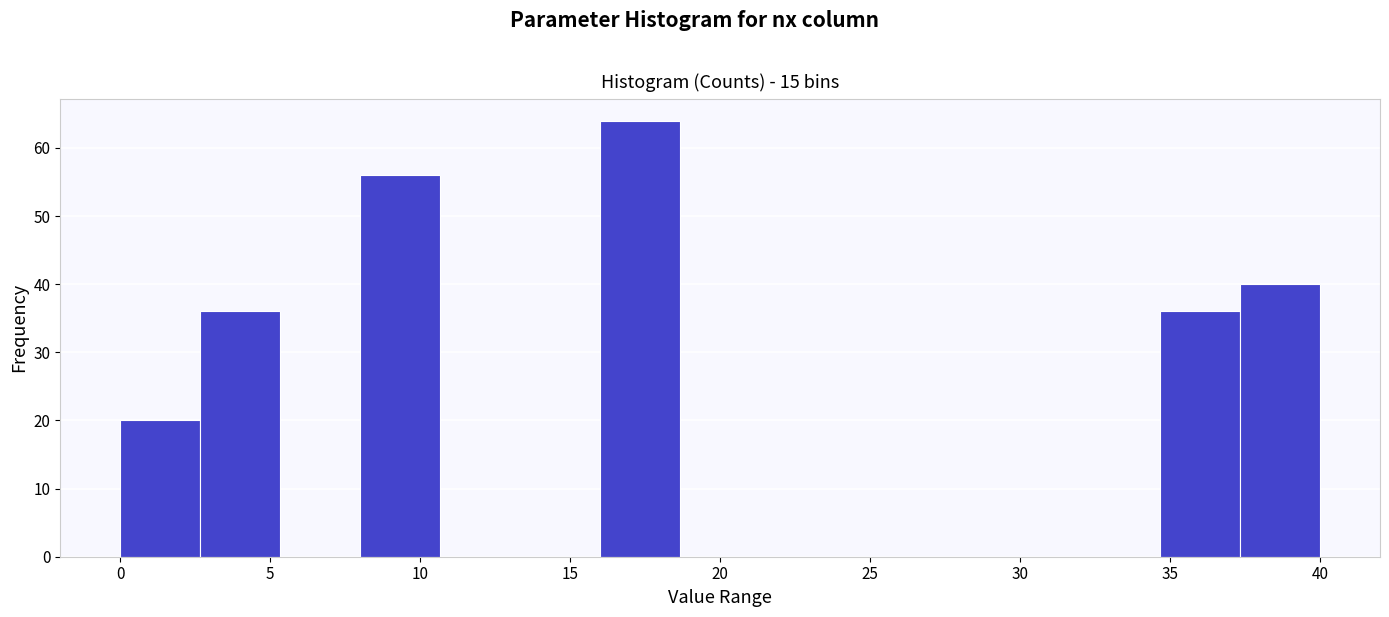

Reading left to right, transcribe this chart: for each bar, give the range it covers on the x-axis and its height. Neither the bar edges nor the heights are printed on the chart, so give them approximately, as read against the axes.

0.0 to 2.5: 20
2.5 to 5.5: 36
5.5 to 8.0: 0
8.0 to 10.5: 56
10.5 to 13.5: 0
13.5 to 16.0: 0
16.0 to 18.5: 64
18.5 to 21.5: 0
21.5 to 24.0: 0
24.0 to 26.5: 0
26.5 to 29.5: 0
29.5 to 32.0: 0
32.0 to 34.5: 0
34.5 to 37.5: 36
37.5 to 40.0: 40